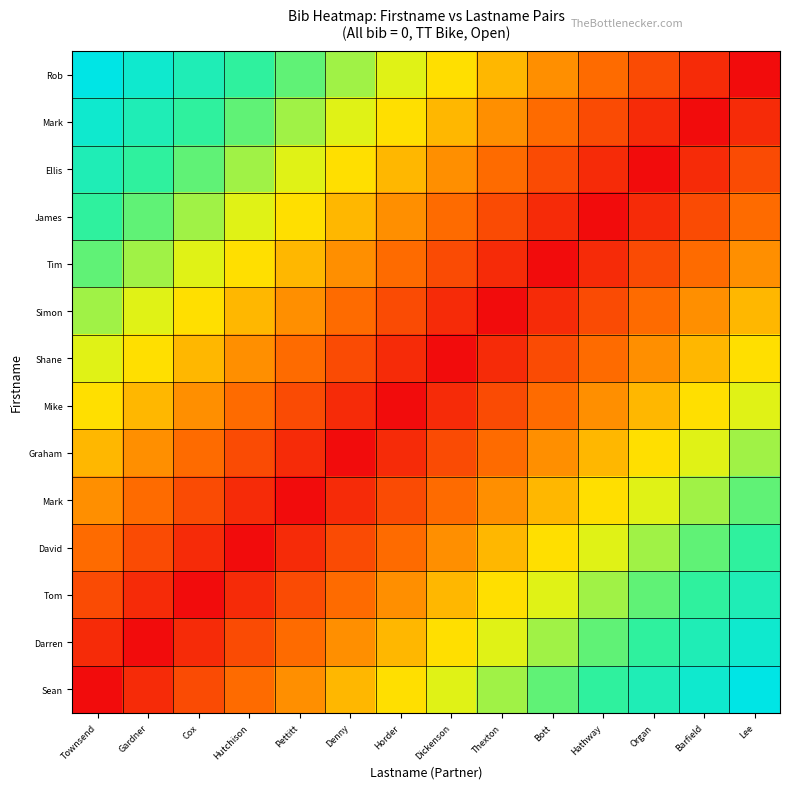

What is the spread (max minus min) of values at Gardner?

0.9